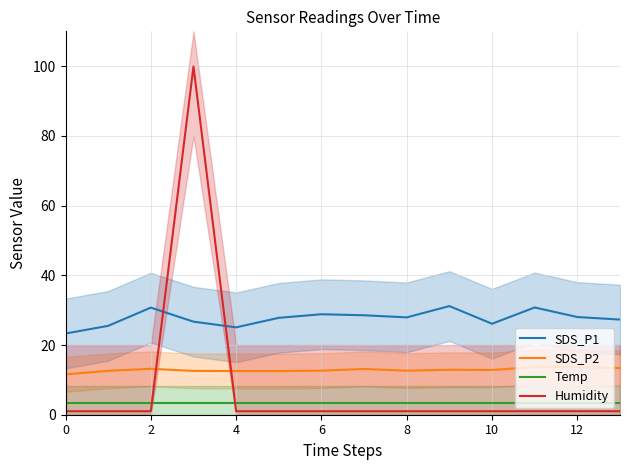

Does the chart have visible grid lines?

Yes